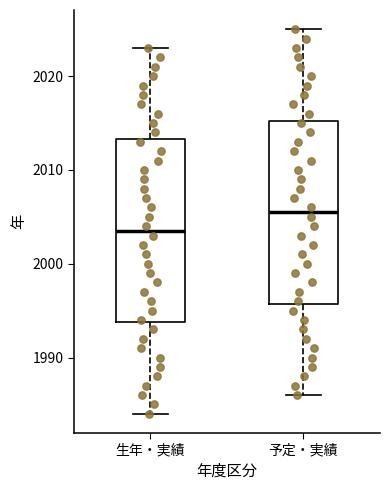

Which box has the highest median line?

予定・実績